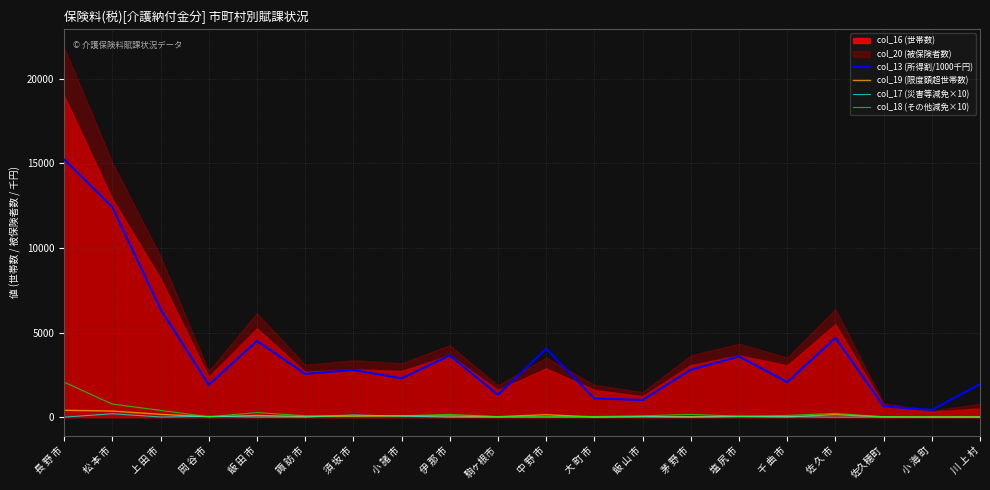

Which category has the highest value in the col_19 (限度額超世帯数) series?

長 野 市